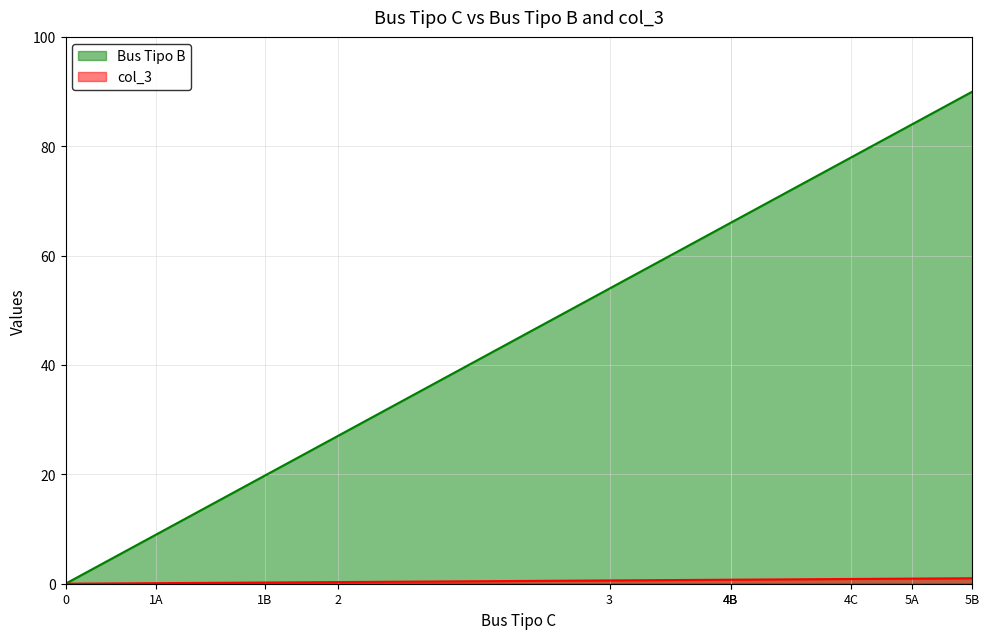

The col_3 series shows 0.3 at 2. True or false?

True